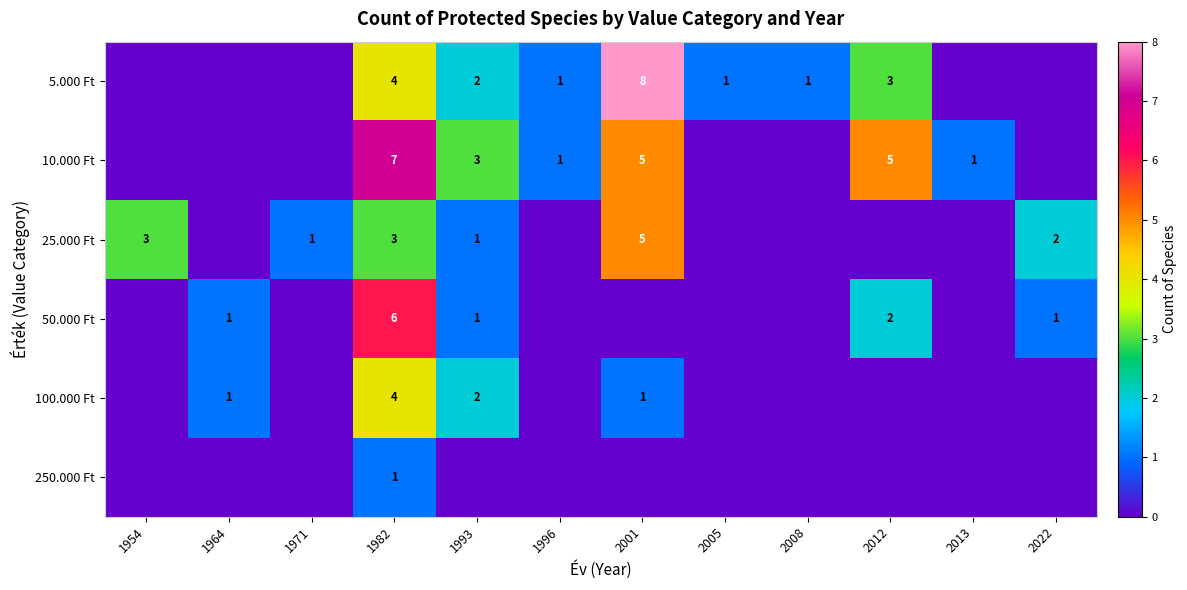

What is the total value across all series at 1982?

25